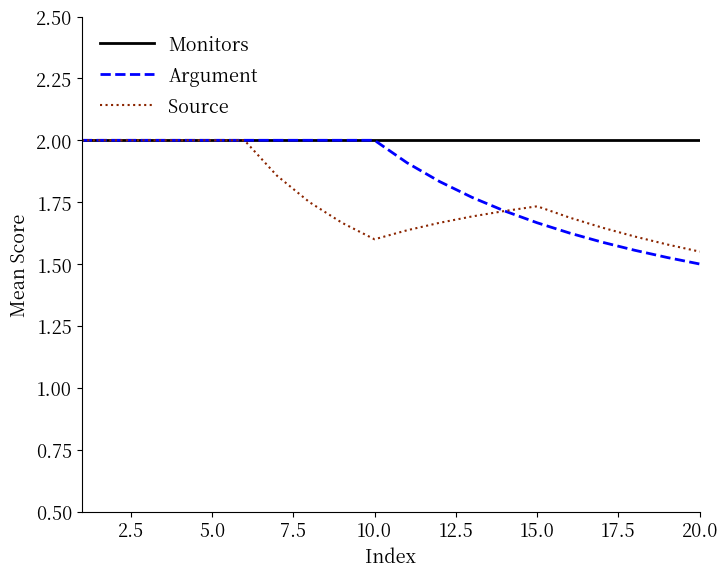

Which series has the widest spread of values?

Argument